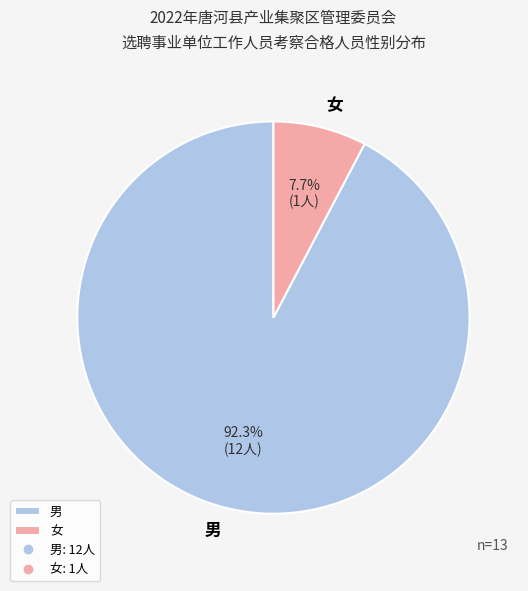

To the nearest percent, what is the combined percentage of 女 and 男?

100%